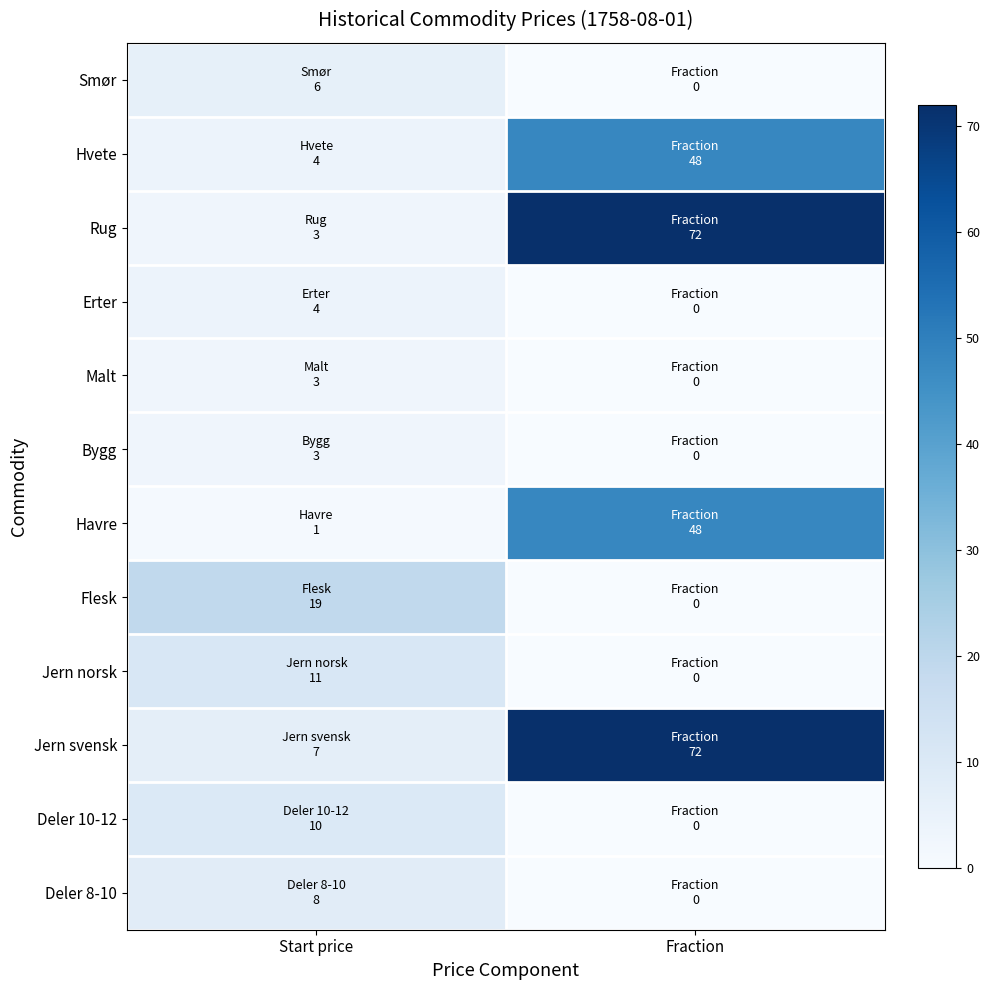

What is the spread (max minus min) of values at Start price?

18